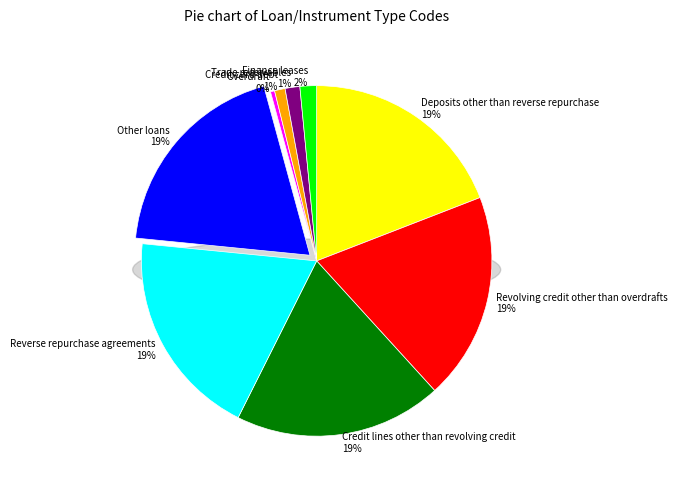

How many segments does this pie chart have?

9